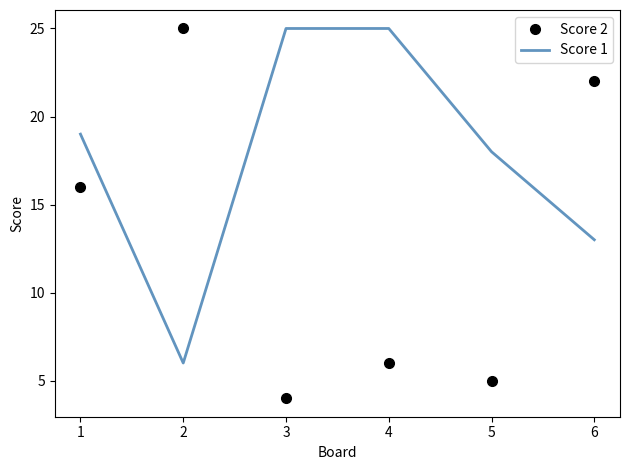

Reading left to right, list all the values displayed in this chart.

Score 2: 16	25	4	6	5	22
Score 1: 19	6	25	25	18	13